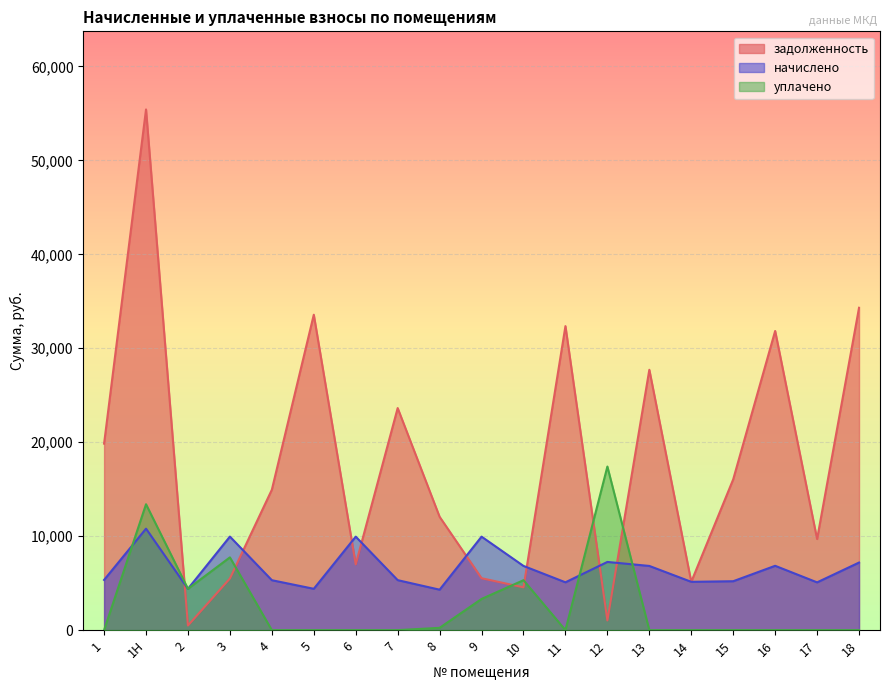

Reading right to left, what are all the values shown in this chart?

задолженность: 34311.6	9696.4	31842.4	16050.6	5140.8	27712.7	1034.7	32358.0	4555.2	5524.9	12061.3	23636.4	6997.4	33573.3	14944.5	5494.8	488.8	55422.0	19848.5
начислено: 7192.8	5083.2	6847.2	5205.6	5140.8	6832.8	7257.6	5090.4	6832.8	9950.4	4305.6	5320.8	9950.4	4399.2	5313.6	9957.6	4399.2	10800.0	5342.4
уплачено: 0.0	0.0	0.0	0.0	0.0	0.0	17412.3	0.0	5314.4	3319.9	243.5	0.0	0.0	0.0	0.0	7744.8	4399.2	13400.0	0.0